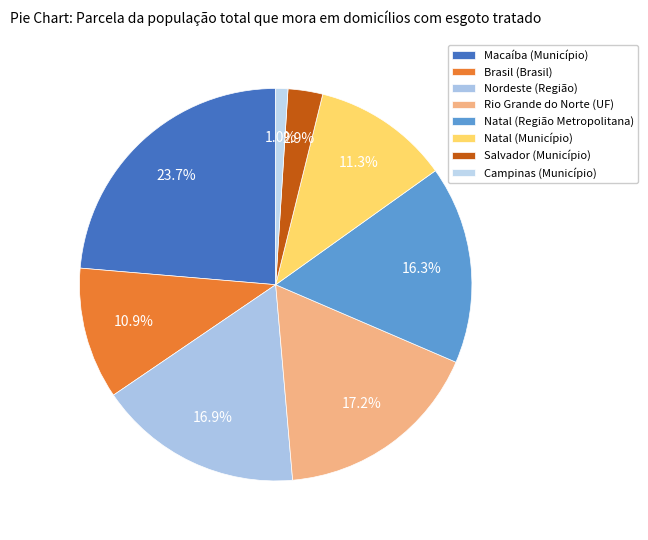

How many slices are in this pie chart?

8